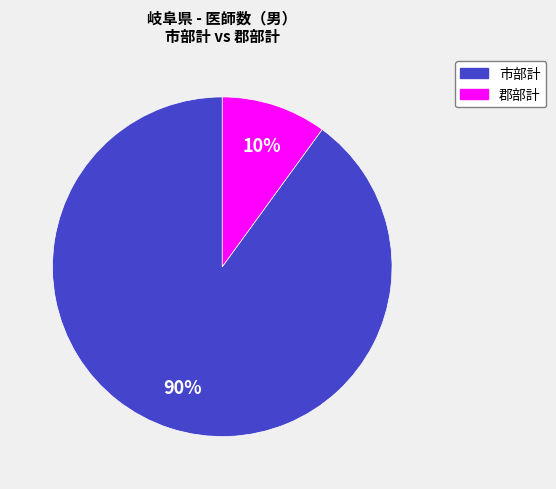

Which slice is the largest?

市部計